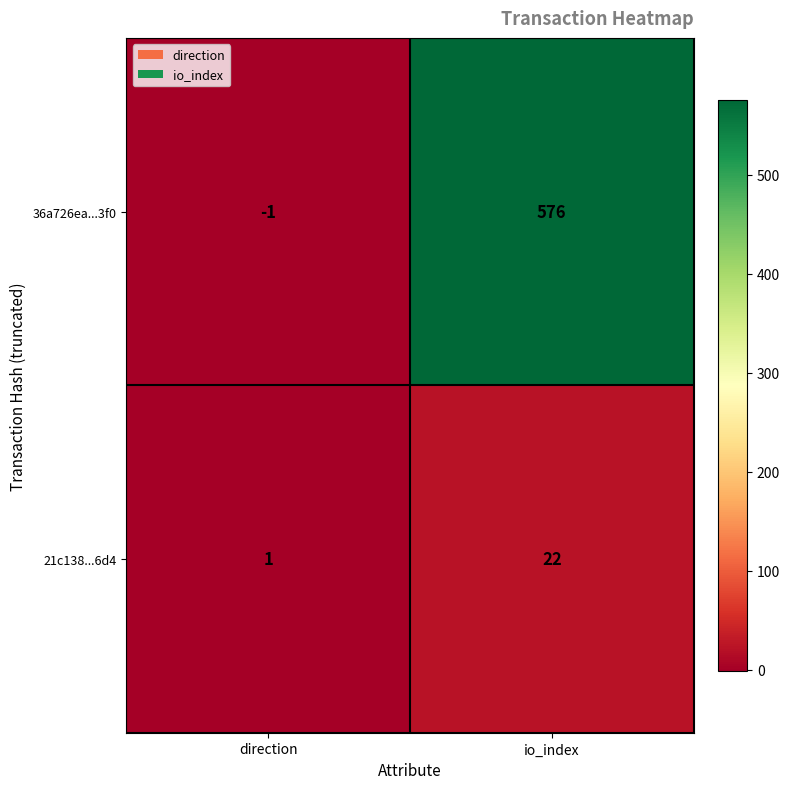

At which label is 21c138...6d4 closest to 11?

direction